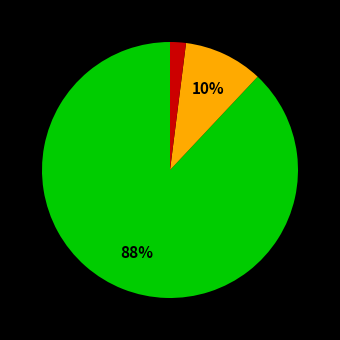

To the nearest percent, what is the difference between the largest and smallest slice percentages?

86%